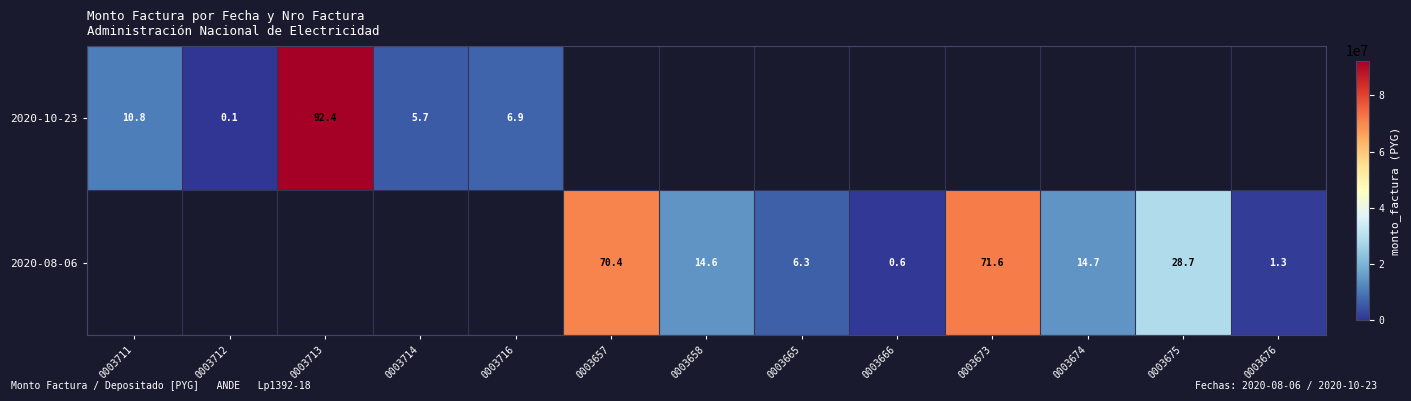

True or false: 2020-08-06 has a value of 14.7 at 0003674.

True